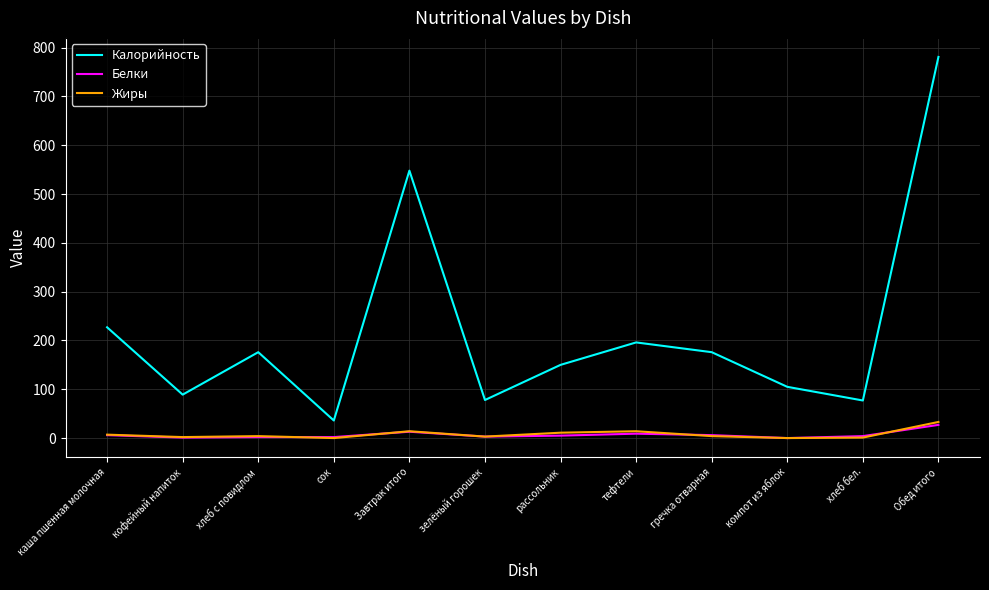

What is the sum of the Белки values at Завтрак итого and сок?

15